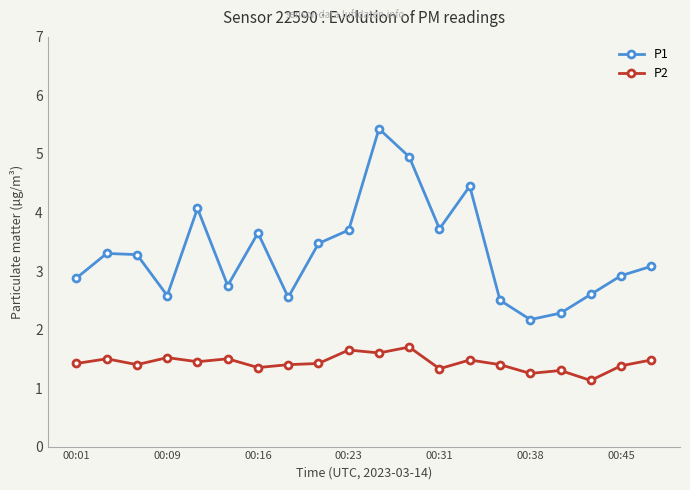

What is the value of the P2 point at the 6th from the left?

1.5